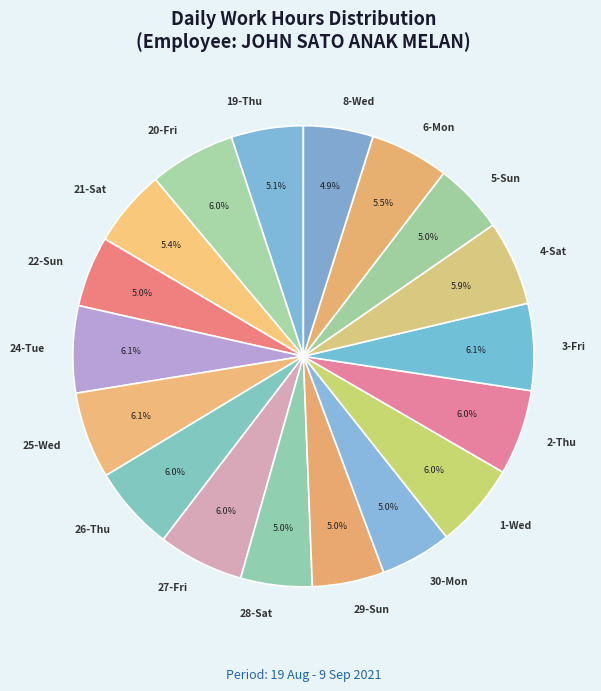

To the nearest percent, what is the combined percentage of 26-Thu and 8-Wed?

11%